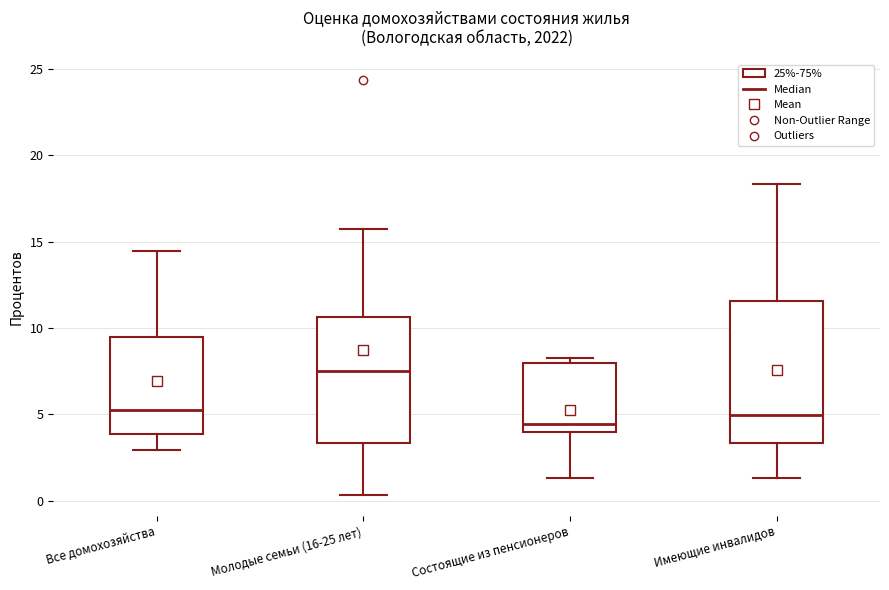

Which box's median line is the highest?

Молодые семьи (16-25 лет)